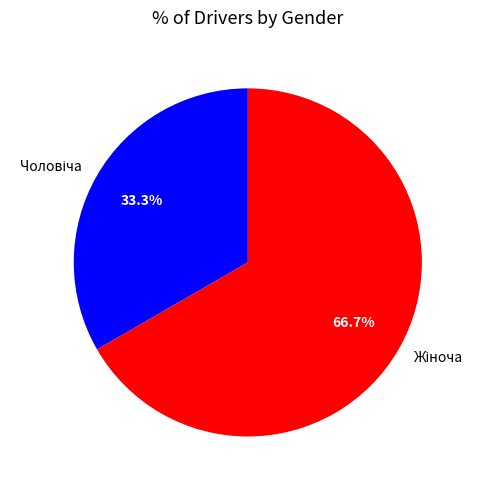

How many slices are in this pie chart?

2